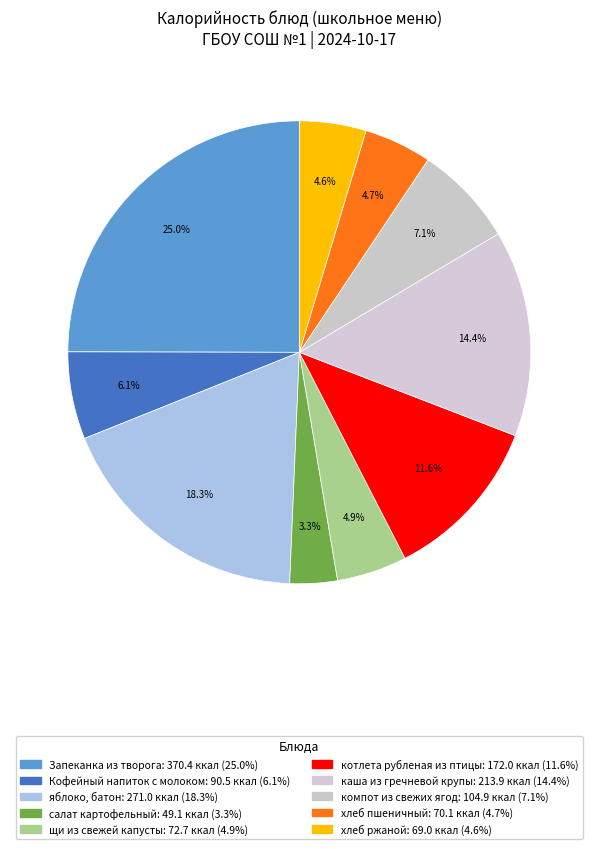

The каша из гречневой крупы slice represents 9% of the pie. True or false?

False